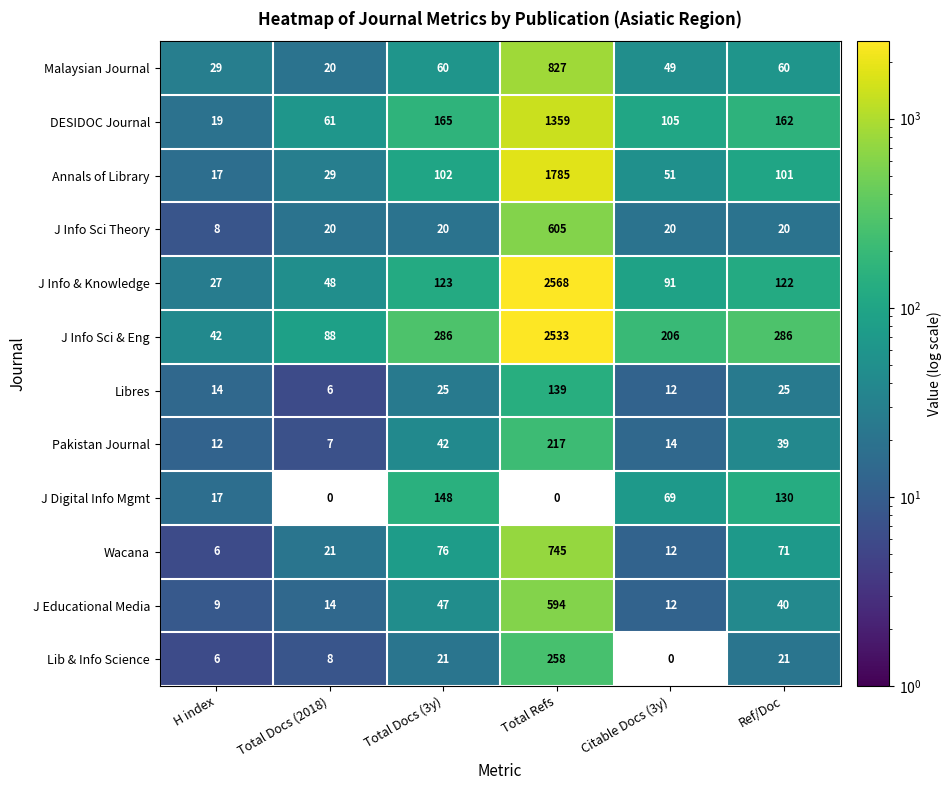

What is the lowest value of the J Educational Media series?

9